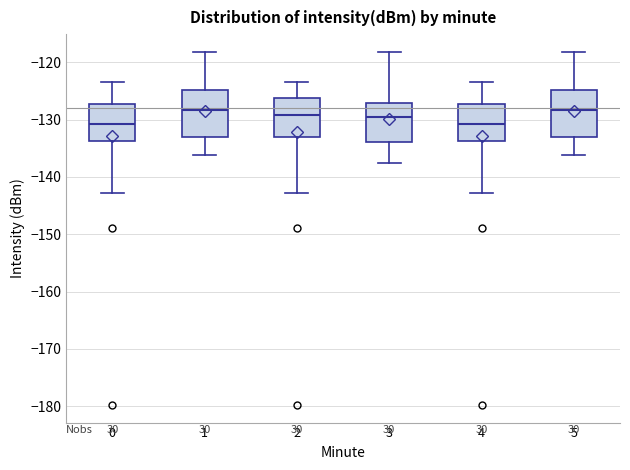

Reading left to right, transcribe this box plot: for each box, give where its median line is, the range the box spans, and where its two whiskers end, as read against the y-axis. The values are not printed on the chart, so give them approximately, as read against the axis.

0: median -131, box -134 to -127, whiskers -143 to -123
1: median -128, box -133 to -125, whiskers -136 to -118
2: median -129, box -133 to -126, whiskers -143 to -123
3: median -130, box -134 to -127, whiskers -138 to -118
4: median -131, box -134 to -127, whiskers -143 to -123
5: median -128, box -133 to -125, whiskers -136 to -118